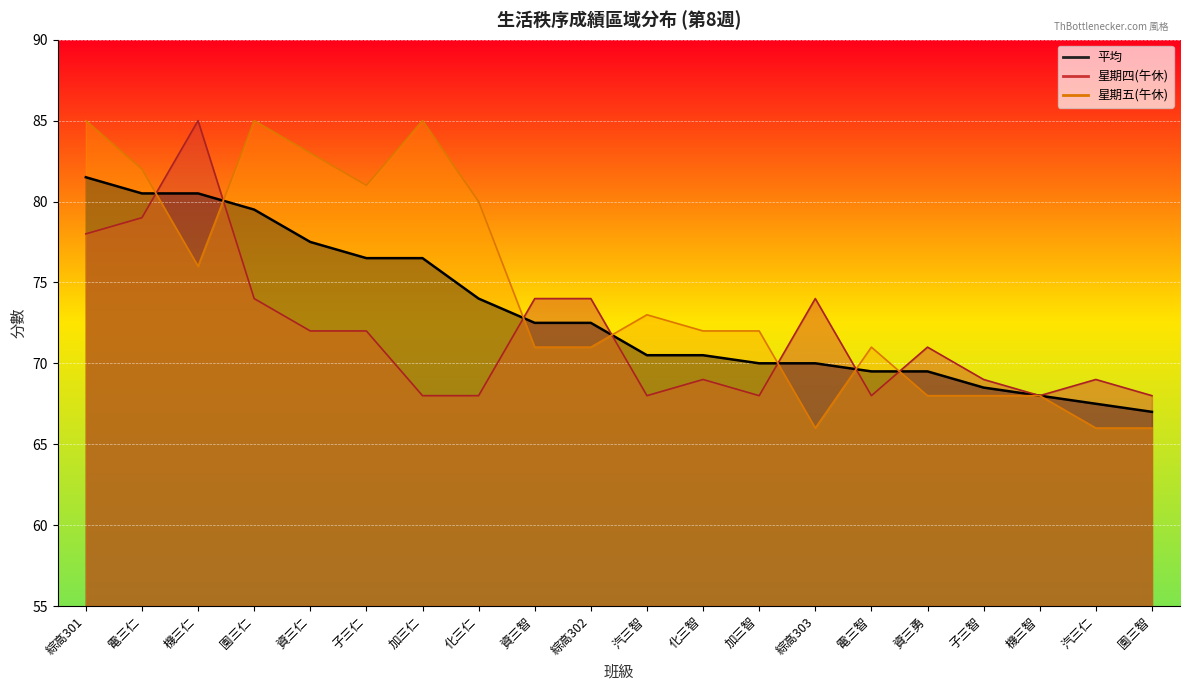

How many interior local peaks does the 星期四(午休) series have?

5